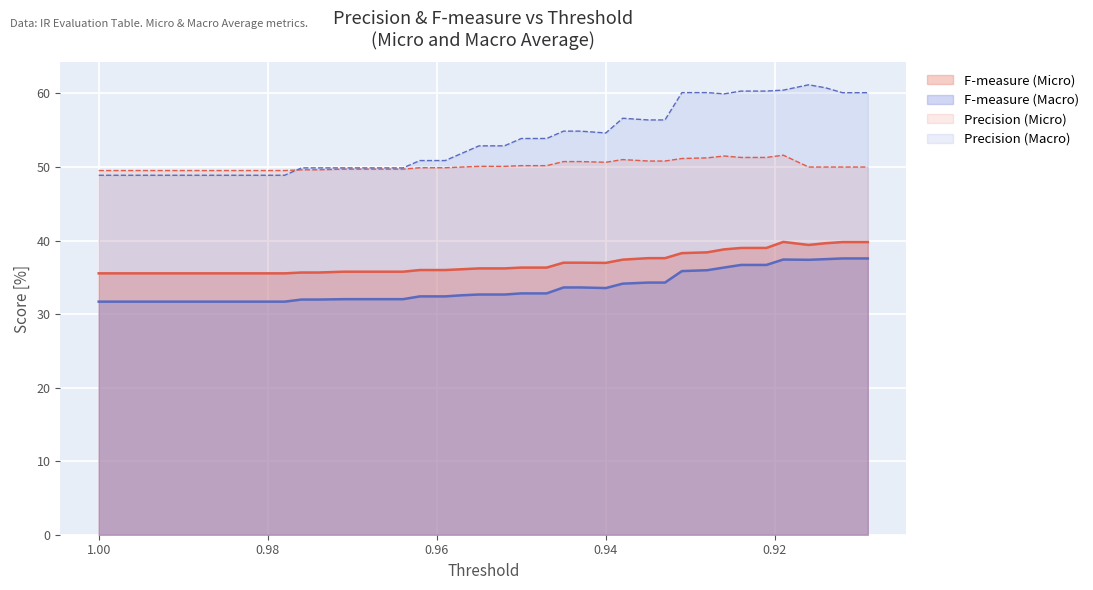

Which label corresponds to the largest value in the chart?

0.919